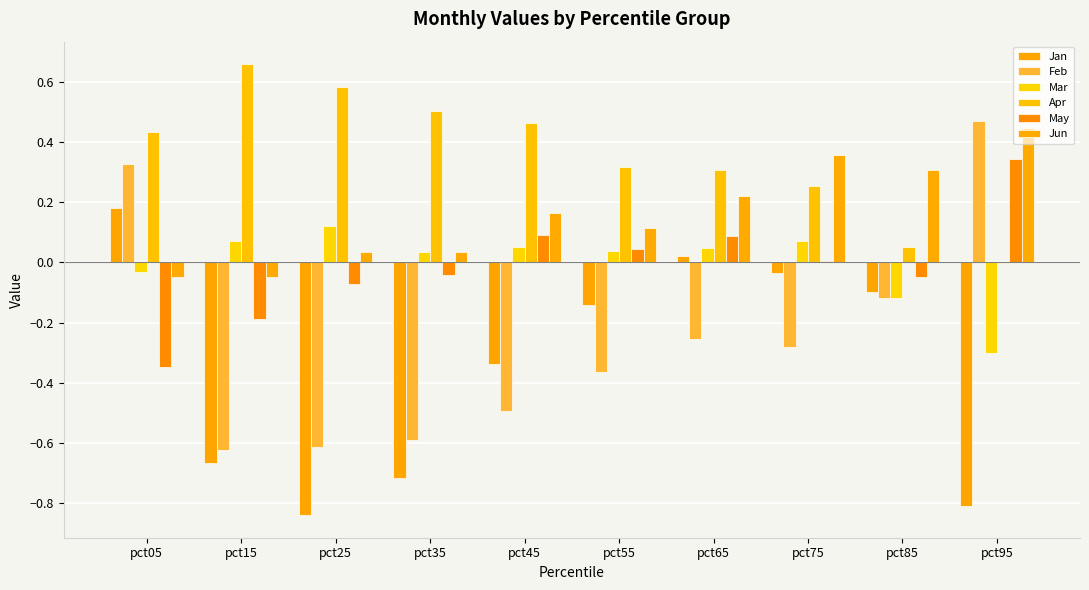

What is the difference between the second highest and second lowest values in the Jan series?

0.8